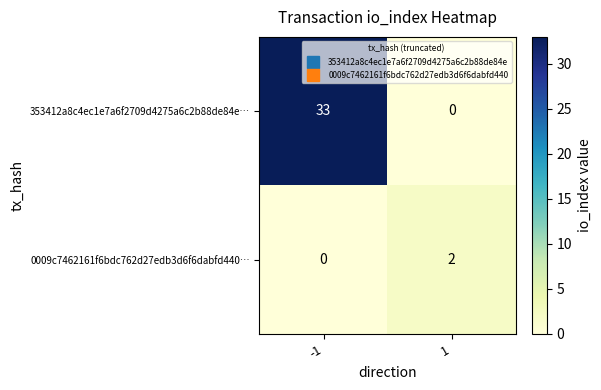

How many data points does each series have?

2